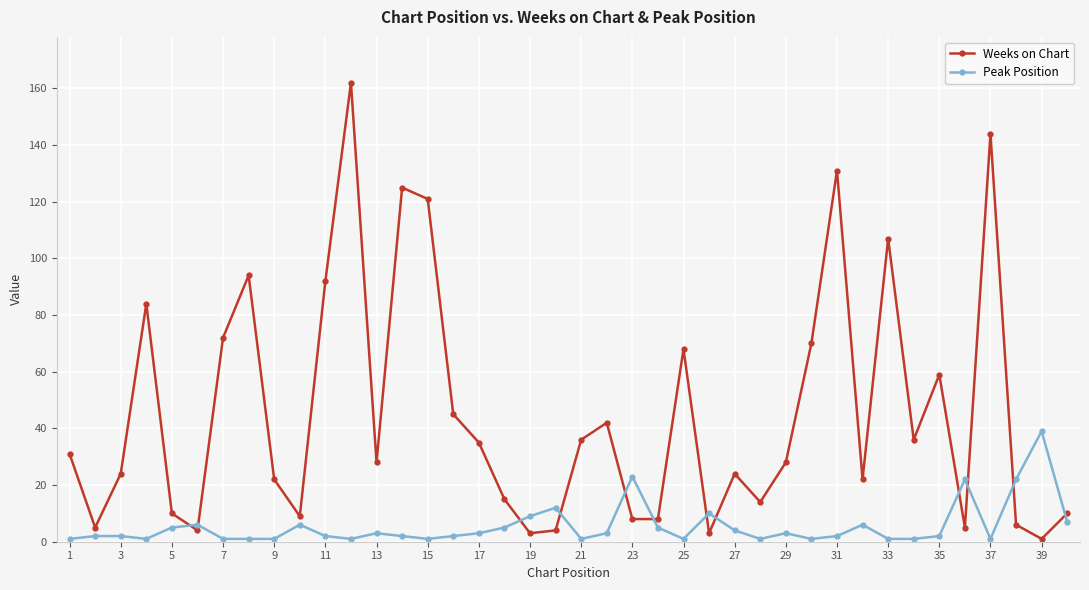

Which series has the largest total across all categories?

Weeks on Chart